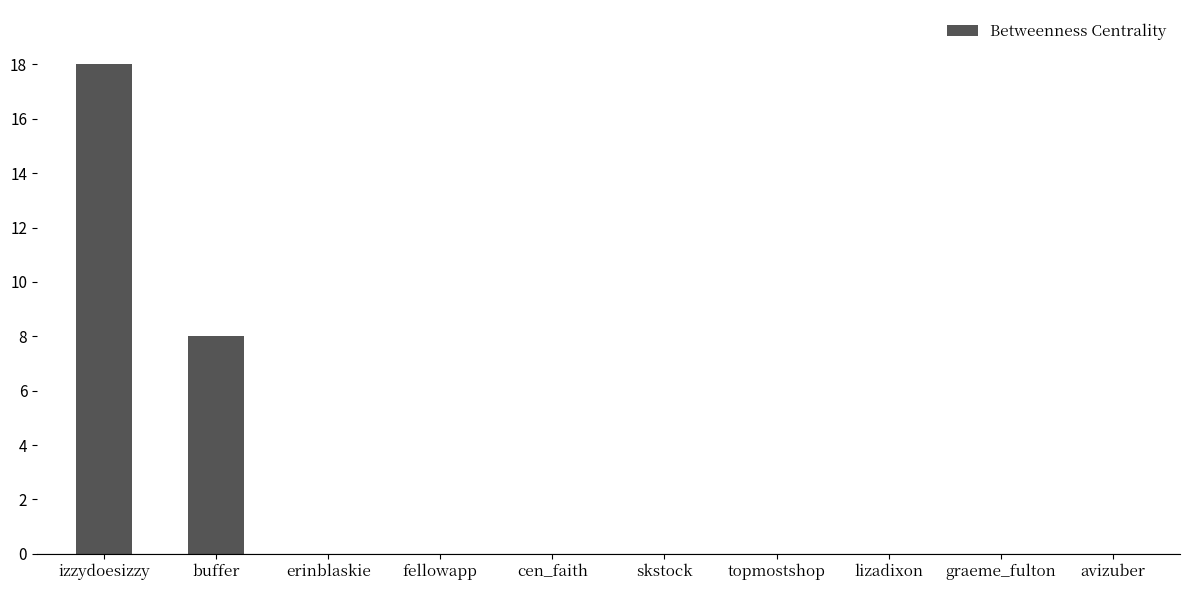

What is the sum of all values?

26